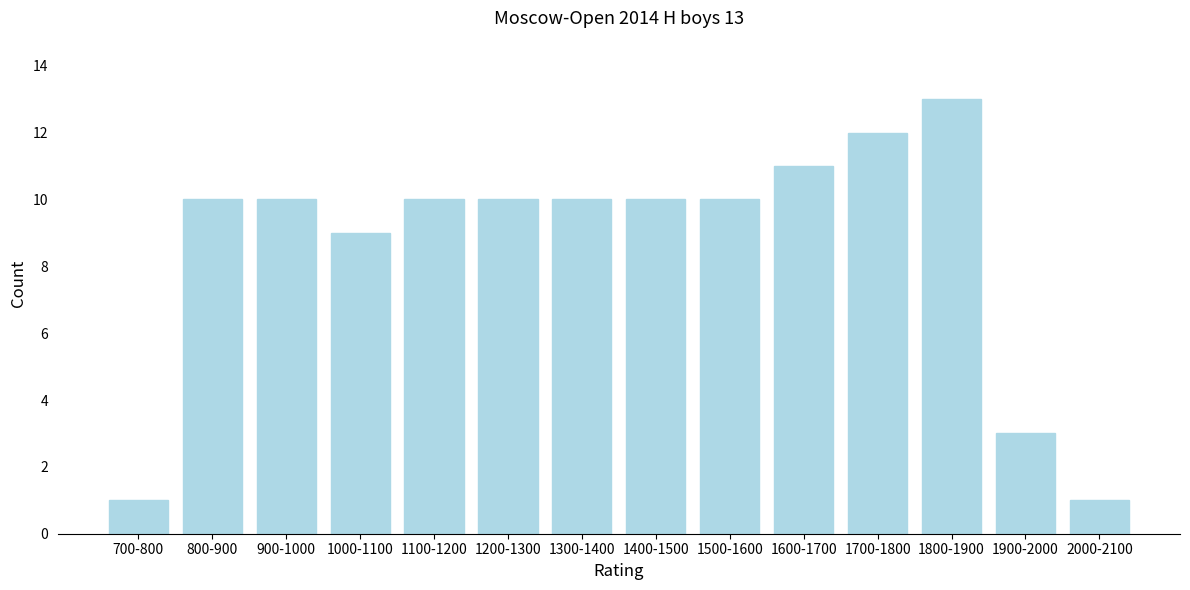

Reading left to right, what are all the values shown in this chart?

700-800=1	800-900=10	900-1000=10	1000-1100=9	1100-1200=10	1200-1300=10	1300-1400=10	1400-1500=10	1500-1600=10	1600-1700=11	1700-1800=12	1800-1900=13	1900-2000=3	2000-2100=1